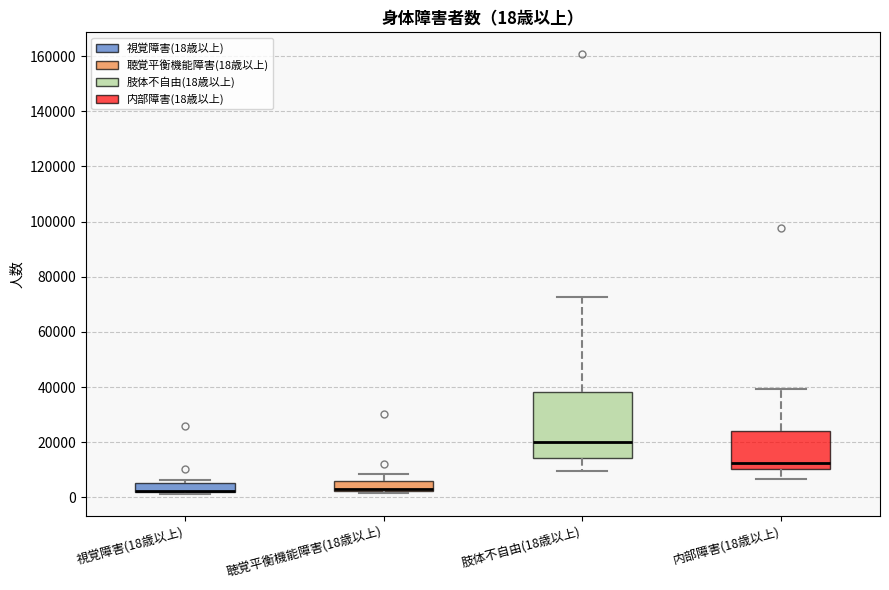

Comparing the boxes themselves (not the whiskers), which one is the tallest?

肢体不自由(18歳以上)